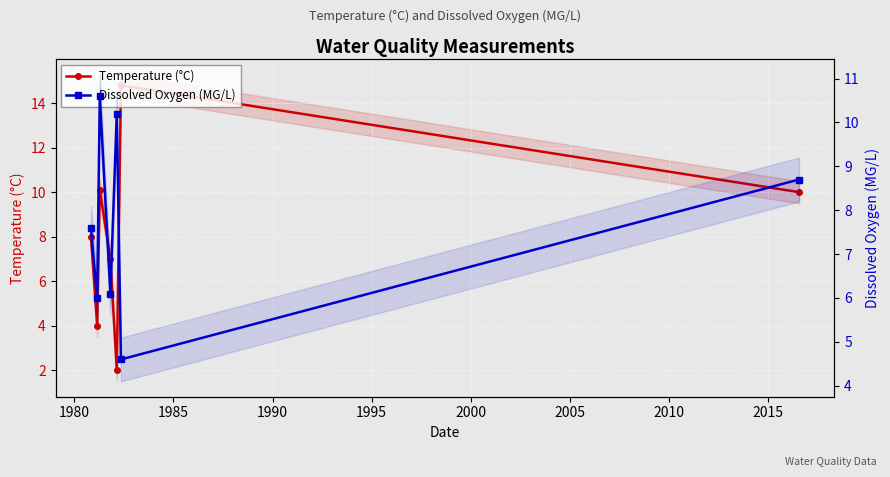

After their last crossing, which series has the higher values: Dissolved Oxygen (MG/L) or Temperature (°C)?

Temperature (°C)